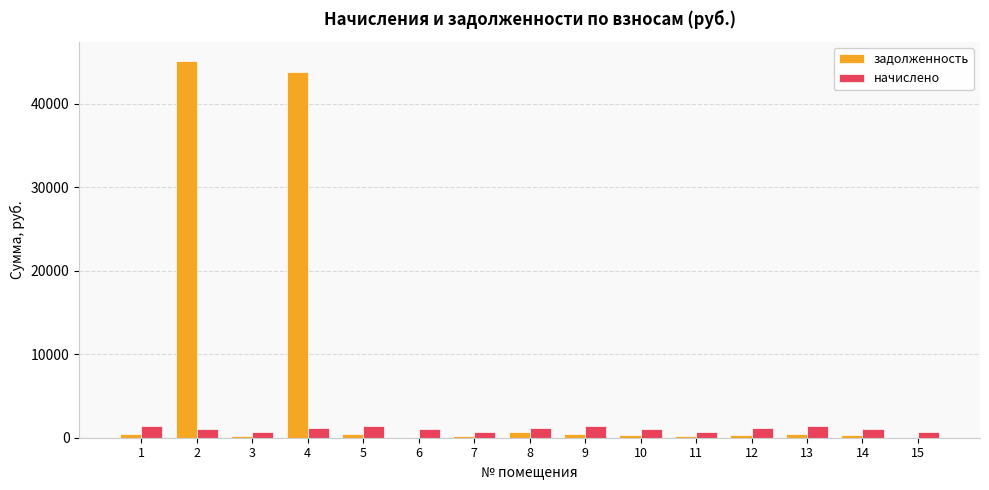

The value of начислено at 11 is 737.0. True or false?

True